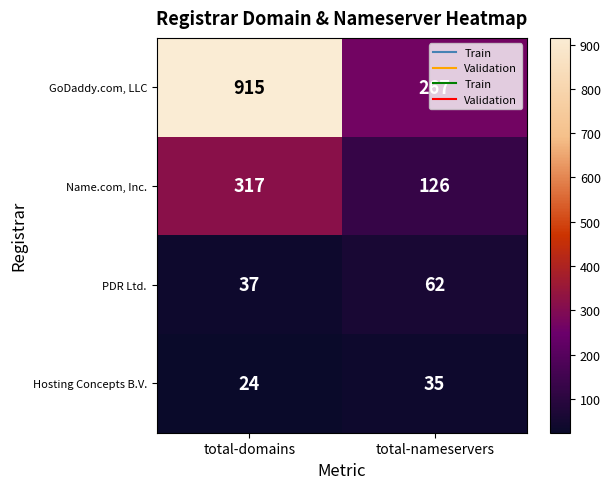

At how many categories does at least one series exceed 486?

1